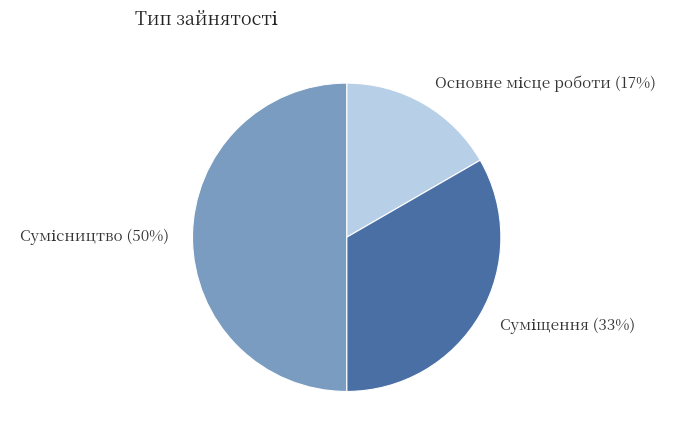

To the nearest percent, what is the difference between the largest and smallest slice percentages?

33%